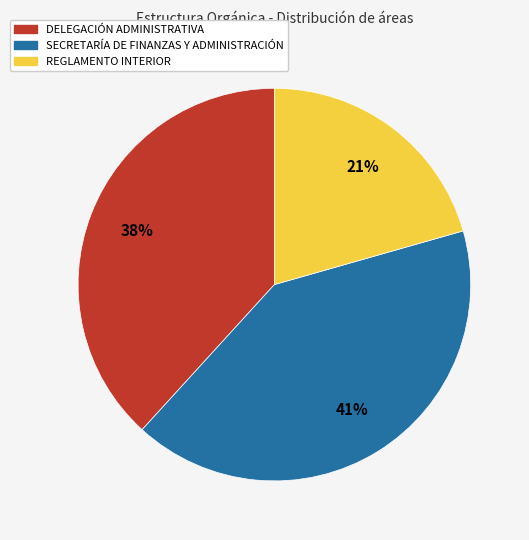

Does any single category account for the majority?

No